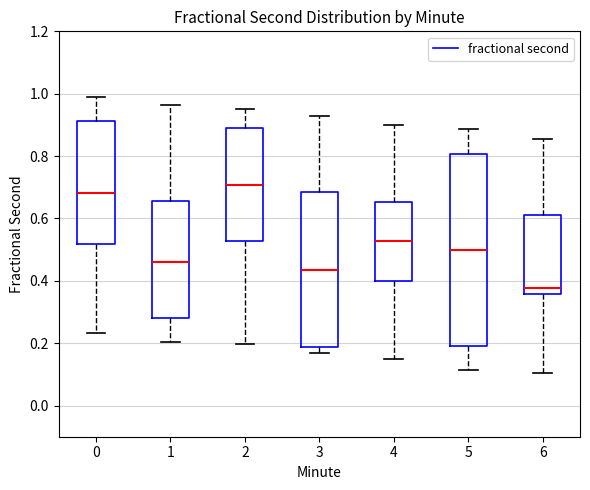

Reading left to right, read every box against the y-axis: the position of its median line, the range the box covers, and the ends of its whiskers. The values are not printed on the chart, so give them approximately, as read against the axis.

0: median 0.68, box 0.52 to 0.92, whiskers 0.24 to 0.98
1: median 0.46, box 0.28 to 0.66, whiskers 0.20 to 0.96
2: median 0.70, box 0.52 to 0.90, whiskers 0.20 to 0.94
3: median 0.44, box 0.18 to 0.68, whiskers 0.16 to 0.92
4: median 0.52, box 0.40 to 0.66, whiskers 0.14 to 0.90
5: median 0.50, box 0.18 to 0.80, whiskers 0.12 to 0.88
6: median 0.38, box 0.36 to 0.62, whiskers 0.10 to 0.86